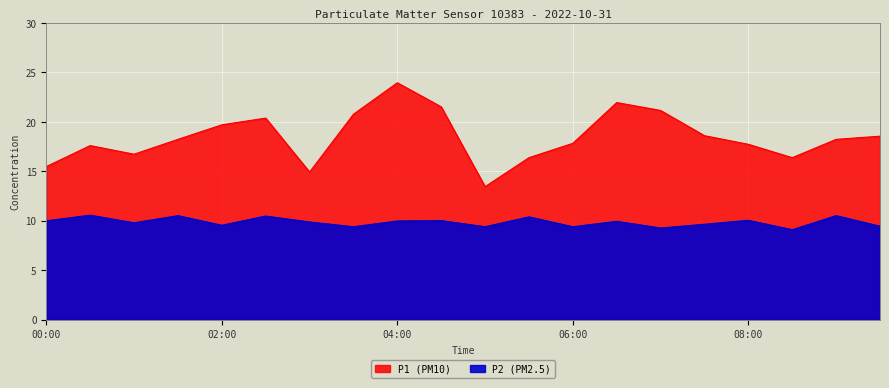

What is the label of the 20th point from the right?

00:00